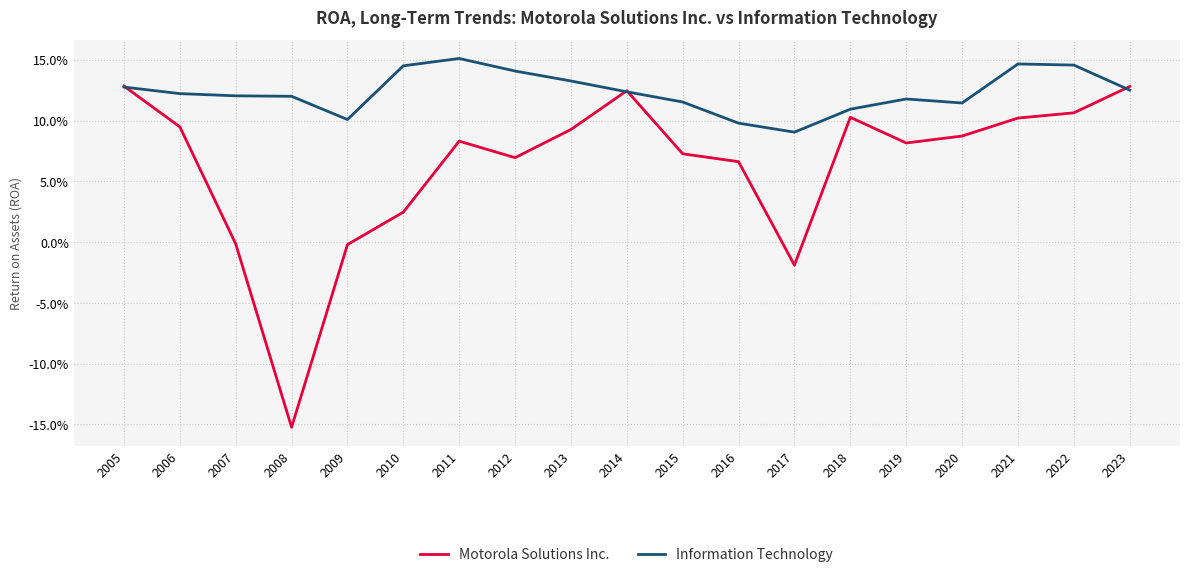

Reading right to left, list all the values displayed in this chart.

Motorola Solutions Inc.: 2023=0.1	2022=0.1	2021=0.1	2020=0.1	2019=0.1	2018=0.1	2017=-0.0	2016=0.1	2015=0.1	2014=0.1	2013=0.1	2012=0.1	2011=0.1	2010=0.0	2009=-0.0	2008=-0.2	2007=-0.0	2006=0.1	2005=0.1
Information Technology: 2023=0.1	2022=0.1	2021=0.1	2020=0.1	2019=0.1	2018=0.1	2017=0.1	2016=0.1	2015=0.1	2014=0.1	2013=0.1	2012=0.1	2011=0.2	2010=0.1	2009=0.1	2008=0.1	2007=0.1	2006=0.1	2005=0.1